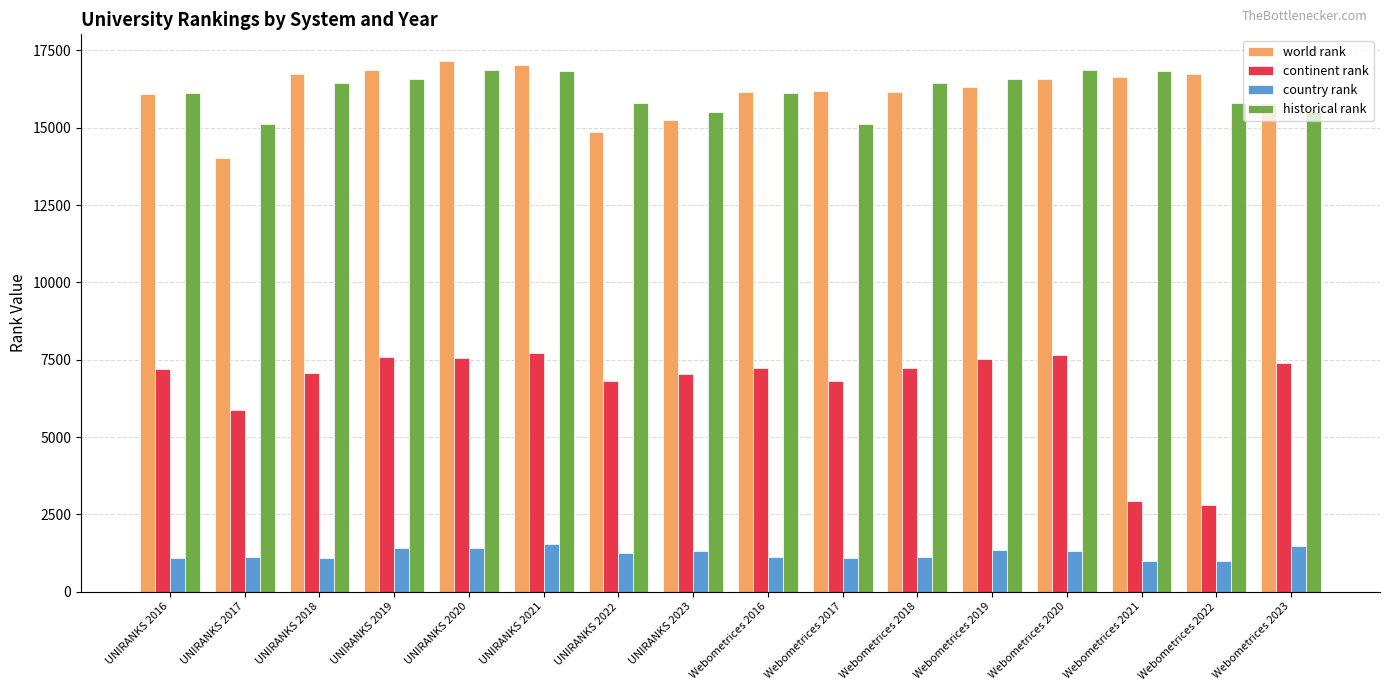

What is the lowest value of the historical rank series?

15108.5